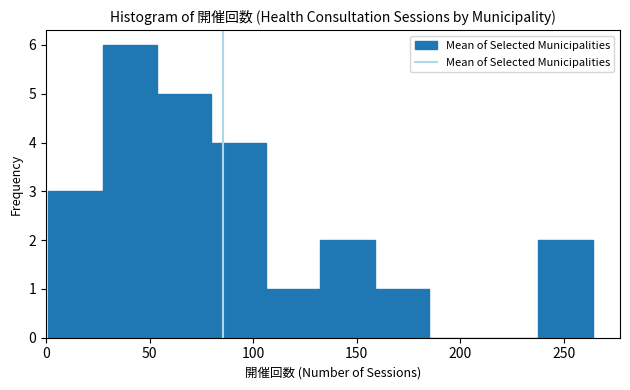

Reading left to right, list every bar in this chart as the range it spans on the x-axis followed by its height. Neither the bar edges nor the heights are printed on the chart, so give them approximately, as read against the axes.

0 to 25: 3
25 to 55: 6
55 to 80: 5
80 to 105: 4
105 to 135: 1
135 to 160: 2
160 to 185: 1
185 to 210: 0
210 to 240: 0
240 to 265: 2